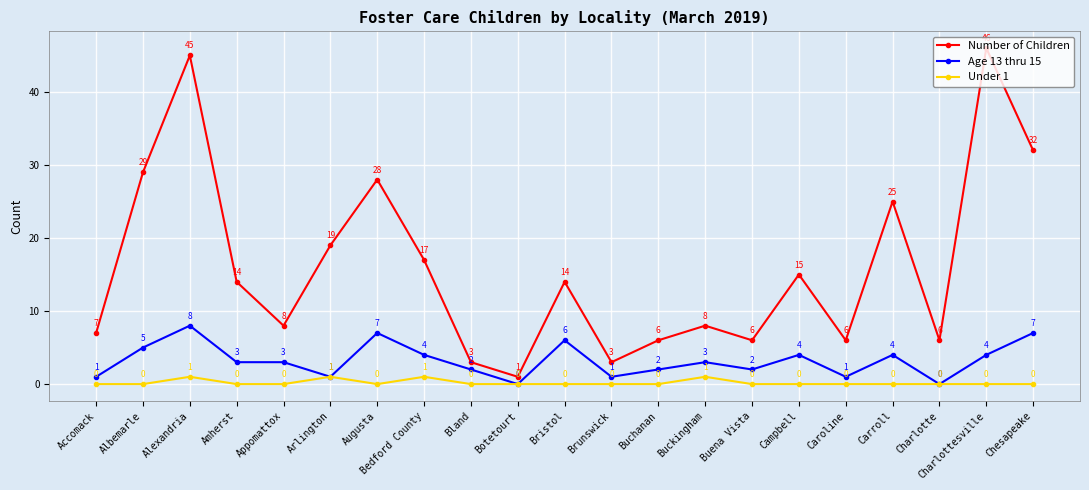

Is it true that Age 13 thru 15 equals 5 at Albemarle?

True